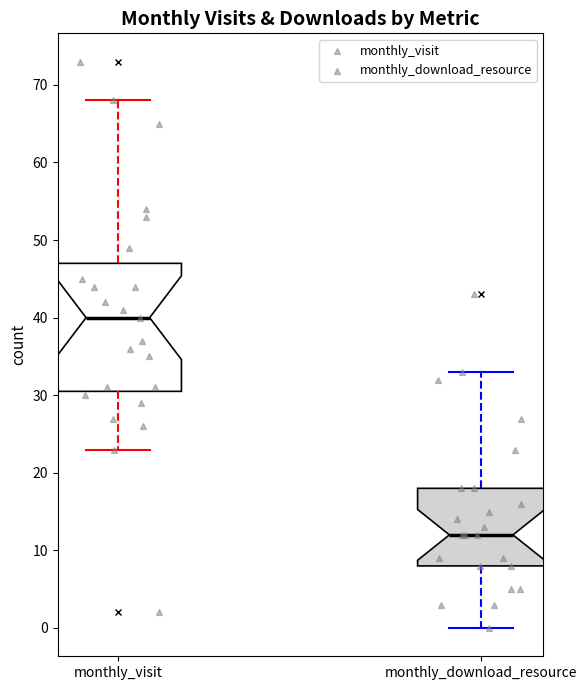

Where is the lower edge of the box for monthly_download_resource on the y-axis? The values are not printed on the chart, so give them approximately, as read against the axis.

8